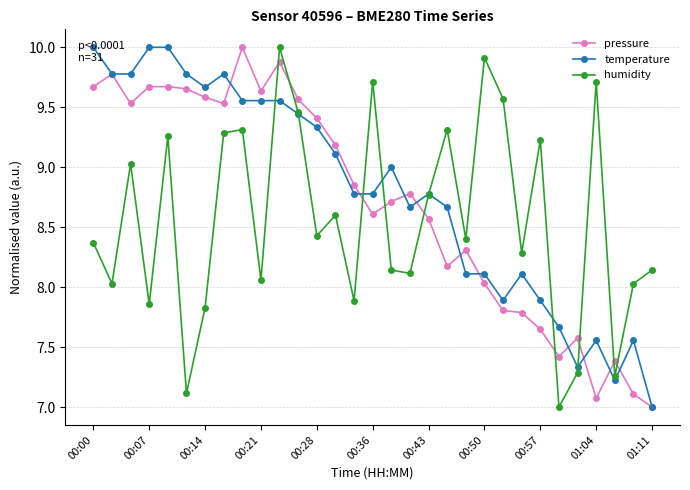

What is the maximum value shown in the chart?

10.0